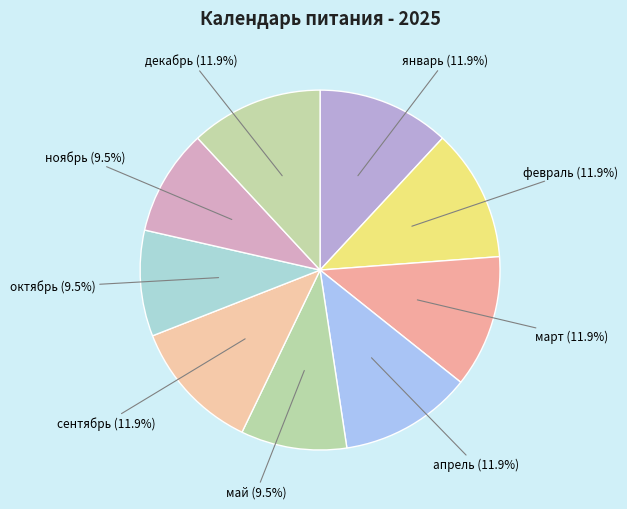

To the nearest percent, what is the average slice percentage?

11%